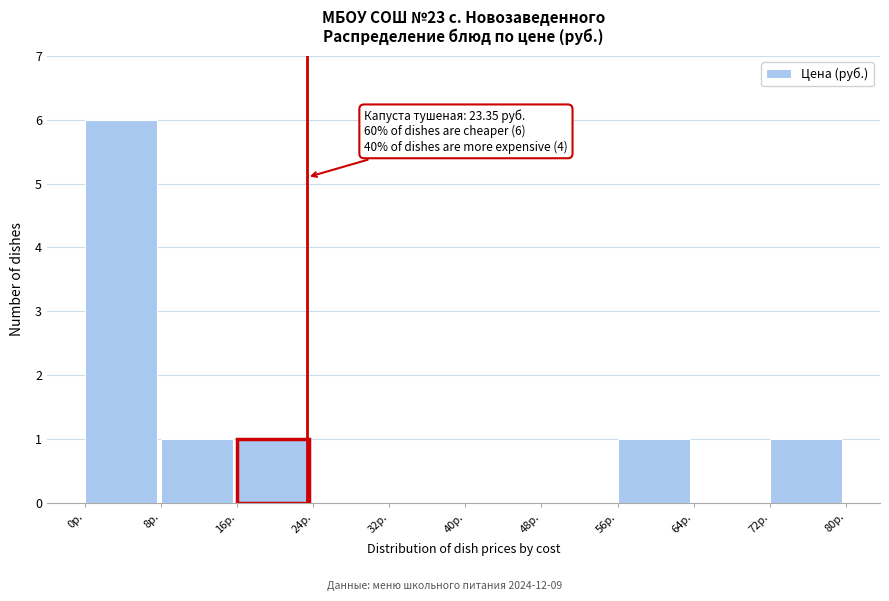

Which range on the x-axis has the tallest bar?

0 to 8